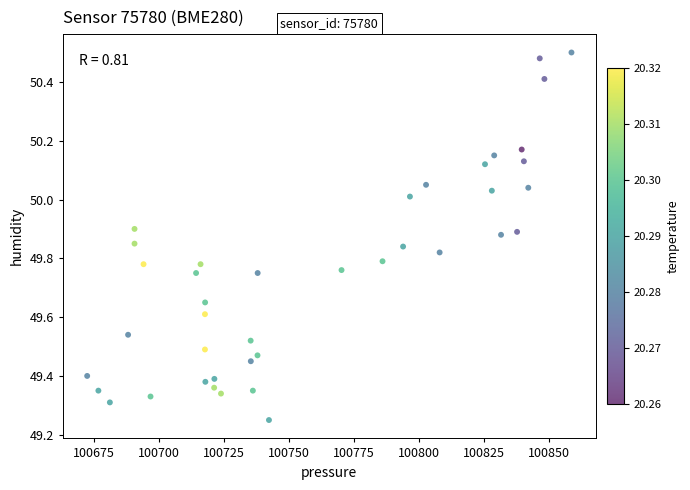

What is the range of X values (max minus min)?

186.1